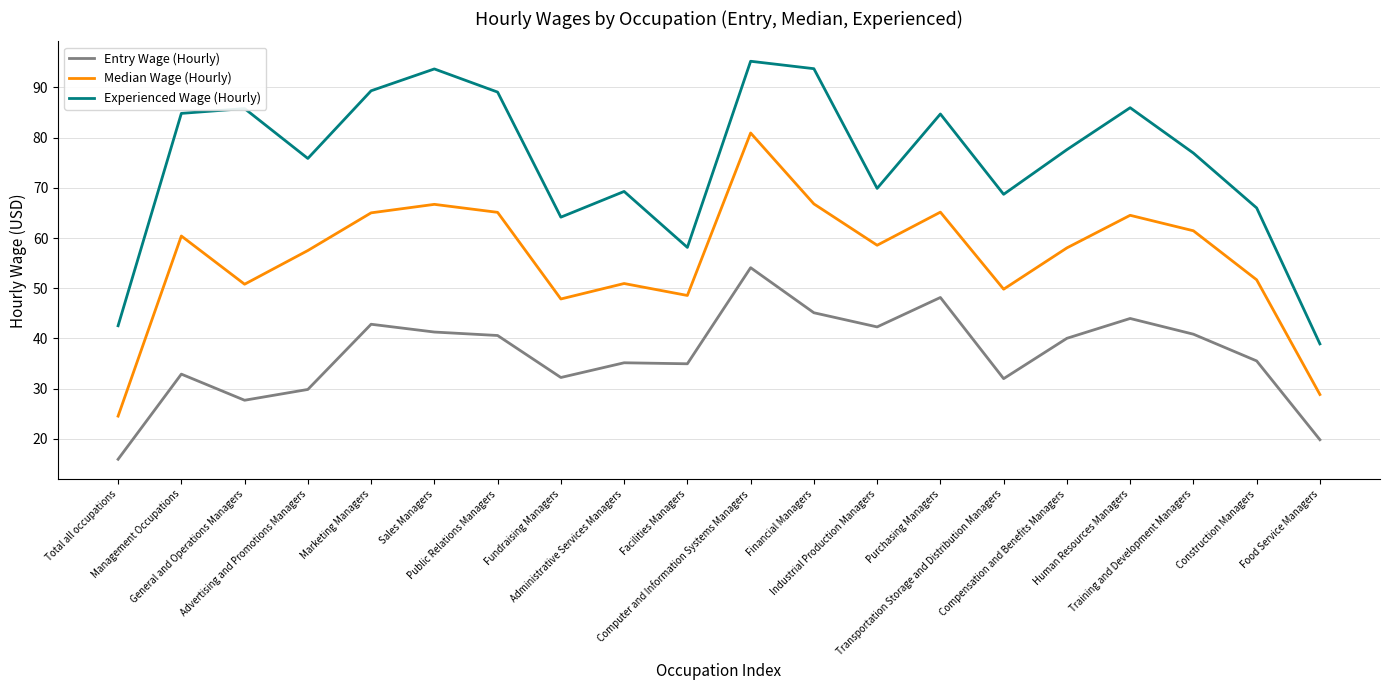

The value of Entry Wage (Hourly) at Financial Managers is 45.1. True or false?

True